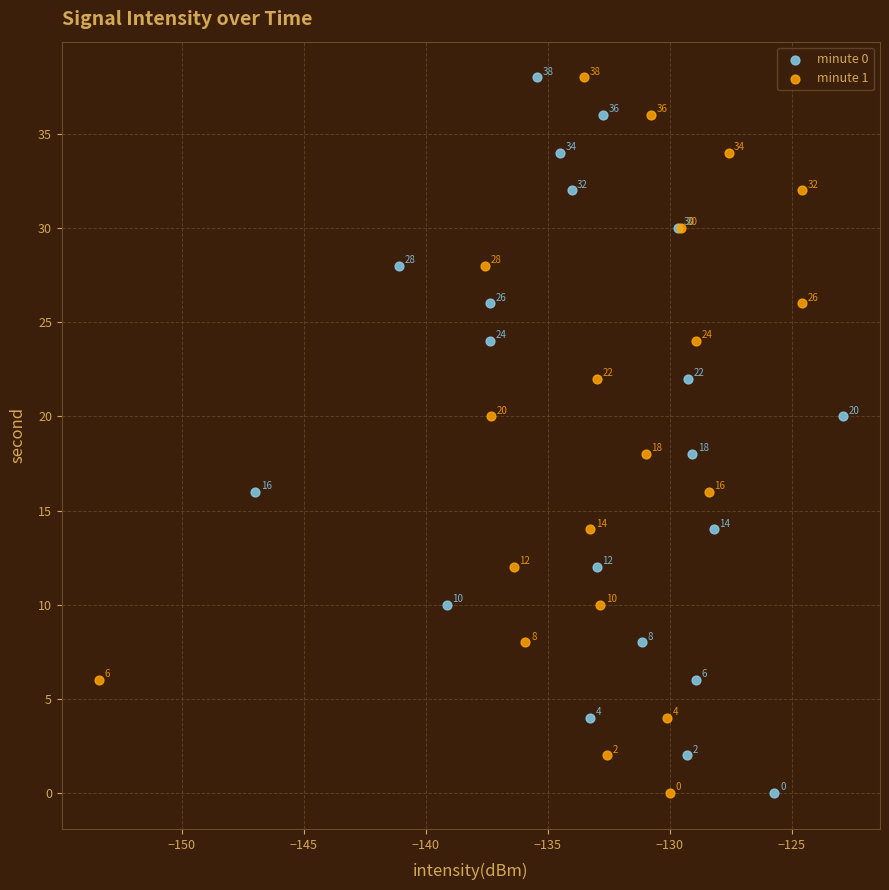

What are all the series names shown in the legend?

minute 0, minute 1